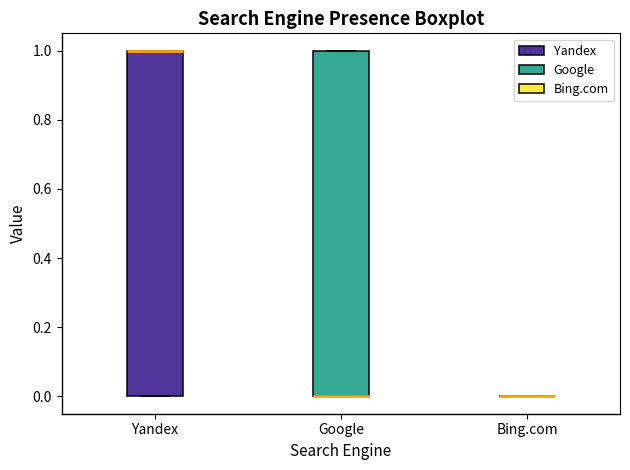

Reading left to right, read every box against the y-axis: the position of its median line, the range the box covers, and the ends of its whiskers. The values are not printed on the chart, so give them approximately, as read against the axis.

Yandex: median 1 (drawn on the box's upper edge), box 0 to 1, whiskers 0 to 1
Google: median 0 (drawn on the box's lower edge), box 0 to 1, whiskers 0 to 1
Bing.com: box collapsed to a line at 0, whiskers 0 to 0